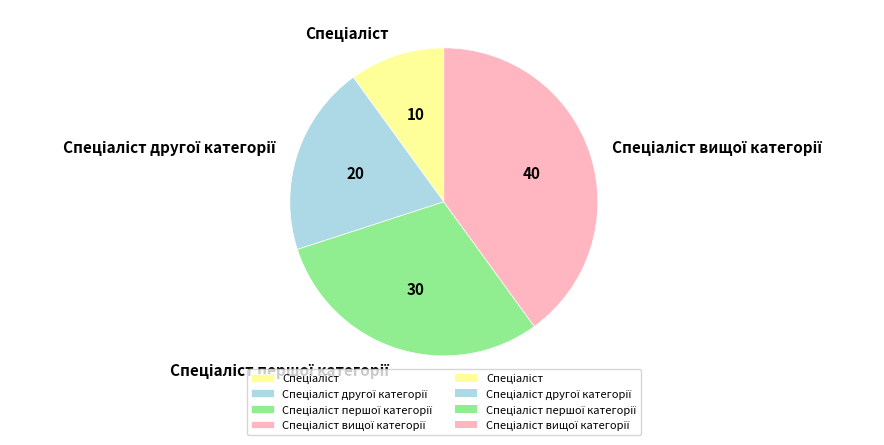

How many segments does this pie chart have?

4